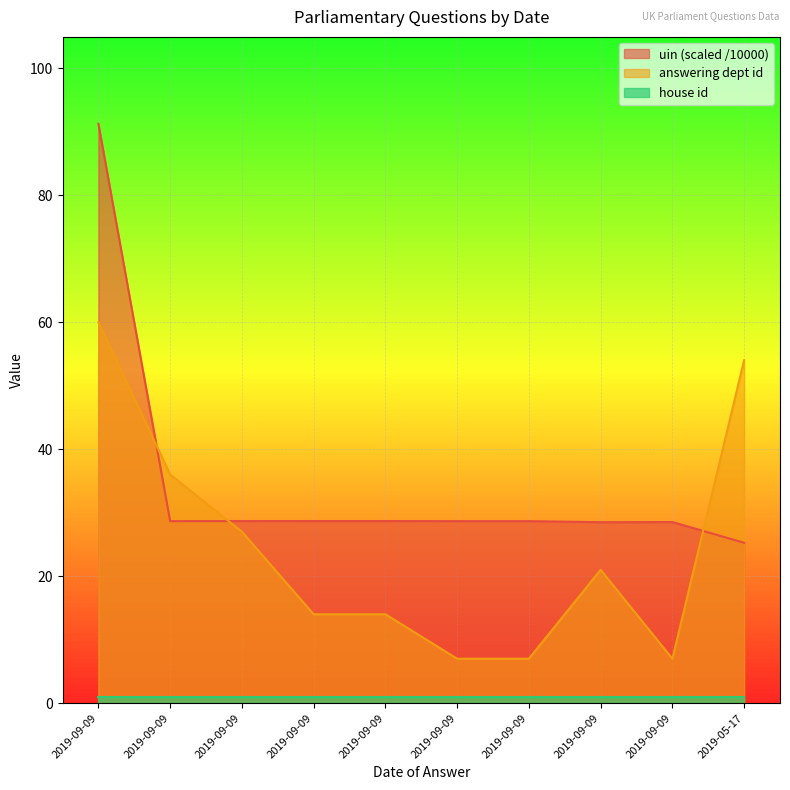

Is it true that answering dept id equals 7.7 at 2019-09-09?

False